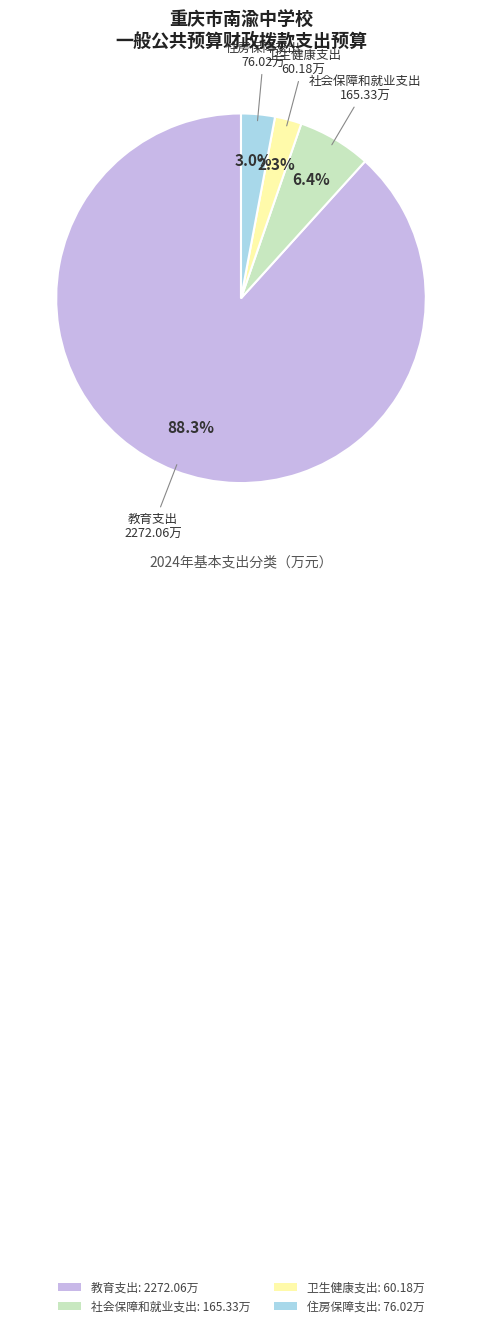

True or false: 社会保障和就业支出 accounts for 18% of the total.

False